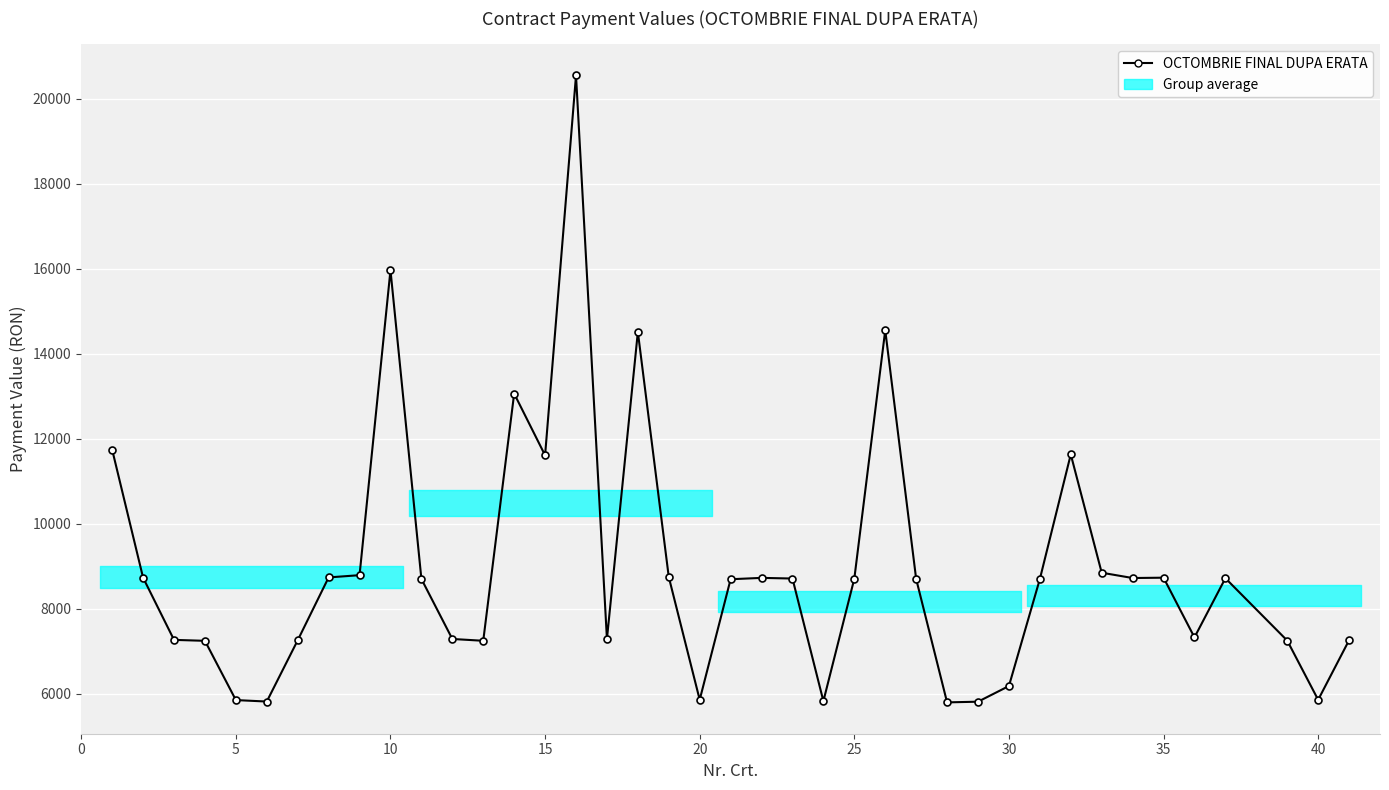

How many lines are shown in the chart?

1